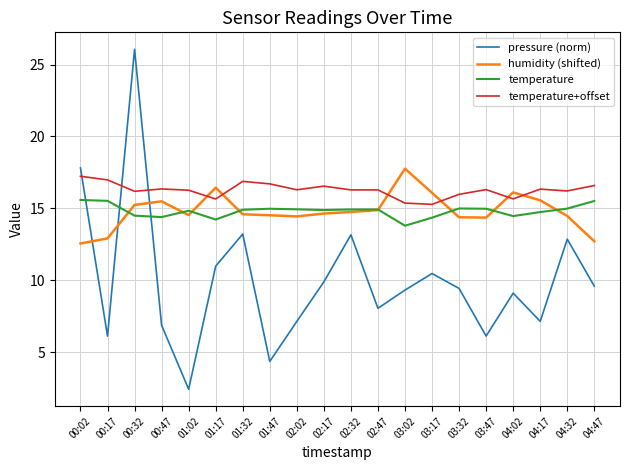

Does the chart have visible grid lines?

Yes